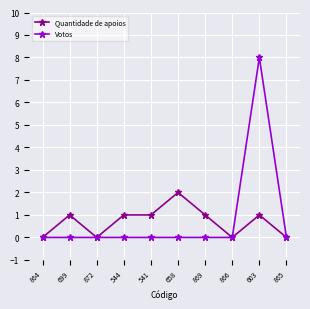

Which series has the widest spread of values?

Votos